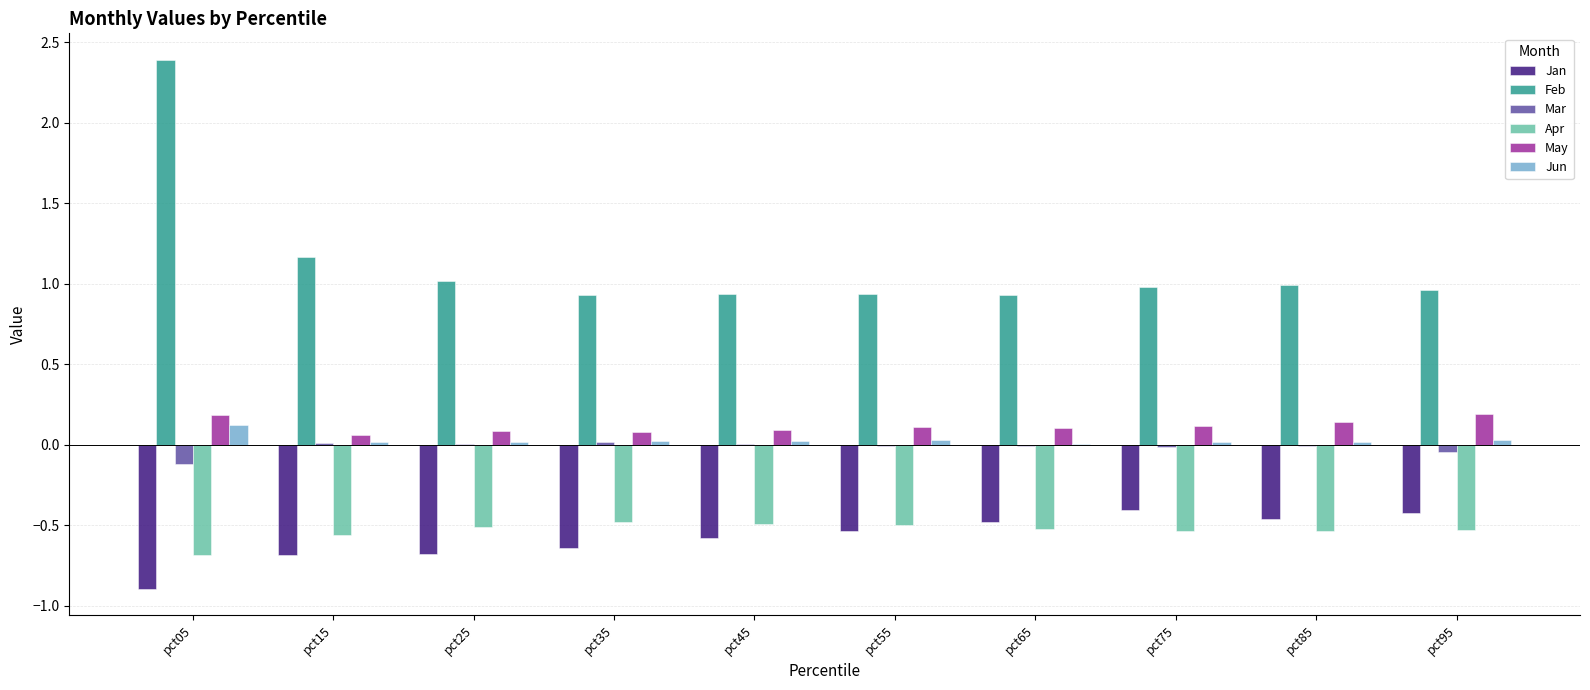

Is the value of Mar at pct35 greater than the value of May at pct05?

No